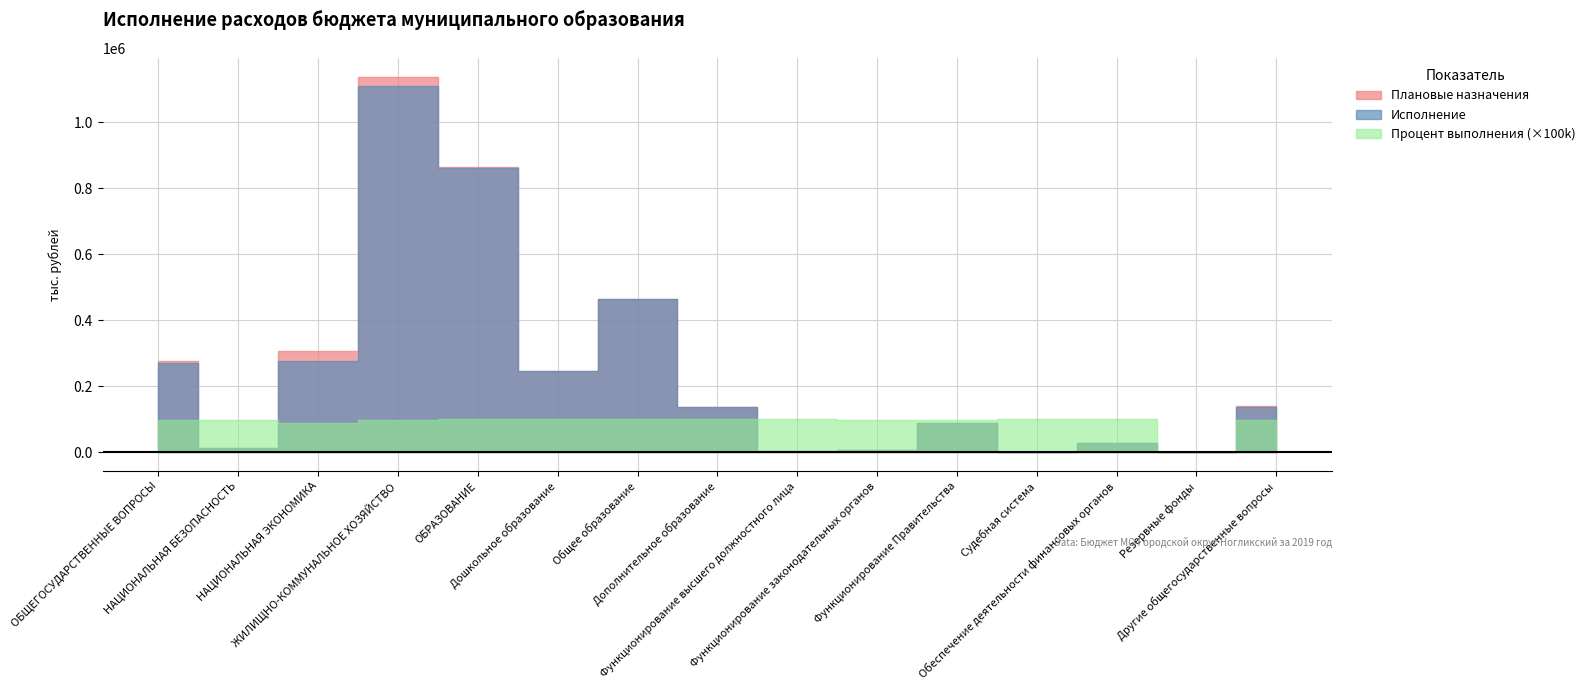

Reading left to right, what are all the values shown in this chart?

Плановые назначения: ОБЩЕГОСУДАРСТВЕННЫЕ ВОПРОСЫ=276408.4	НАЦИОНАЛЬНАЯ БЕЗОПАСНОСТЬ=14243.6	НАЦИОНАЛЬНАЯ ЭКОНОМИКА=308548.8	ЖИЛИЩНО-КОММУНАЛЬНОЕ ХОЗЯЙСТВО=1138868.7	ОБРАЗОВАНИЕ=864003.5	Дошкольное образование=247717.8	Общее образование=464945.1	Дополнительное образование=136900.9	Функционирование высшего должностного лица=4513.5	Функционирование законодательных органов=7584.9	Функционирование Правительства=90209.7	Судебная система=8.0	Обеспечение деятельности финансовых органов=27516.2	Резервные фонды=1157.9	Другие общегосударственные вопросы=142020.7
Исполнение: ОБЩЕГОСУДАРСТВЕННЫЕ ВОПРОСЫ=269552.6	НАЦИОНАЛЬНАЯ БЕЗОПАСНОСТЬ=13956.2	НАЦИОНАЛЬНАЯ ЭКОНОМИКА=277295.1	ЖИЛИЩНО-КОММУНАЛЬНОЕ ХОЗЯЙСТВО=1110613.8	ОБРАЗОВАНИЕ=862719.9	Дошкольное образование=247712.5	Общее образование=464431.7	Дополнительное образование=136785.2	Функционирование высшего должностного лица=4497.9	Функционирование законодательных органов=7528.8	Функционирование Правительства=87719.6	Судебная система=8.0	Обеспечение деятельности финансовых органов=27459.8	Резервные фонды=0.0	Другие общегосударственные вопросы=138941.2
Процент выполнения: ОБЩЕГОСУДАРСТВЕННЫЕ ВОПРОСЫ=1.0	НАЦИОНАЛЬНАЯ БЕЗОПАСНОСТЬ=1.0	НАЦИОНАЛЬНАЯ ЭКОНОМИКА=0.9	ЖИЛИЩНО-КОММУНАЛЬНОЕ ХОЗЯЙСТВО=1.0	ОБРАЗОВАНИЕ=1.0	Дошкольное образование=1.0	Общее образование=1.0	Дополнительное образование=1.0	Функционирование высшего должностного лица=1.0	Функционирование законодательных органов=1.0	Функционирование Правительства=1.0	Судебная система=1.0	Обеспечение деятельности финансовых органов=1.0	Резервные фонды=0.0	Другие общегосударственные вопросы=1.0